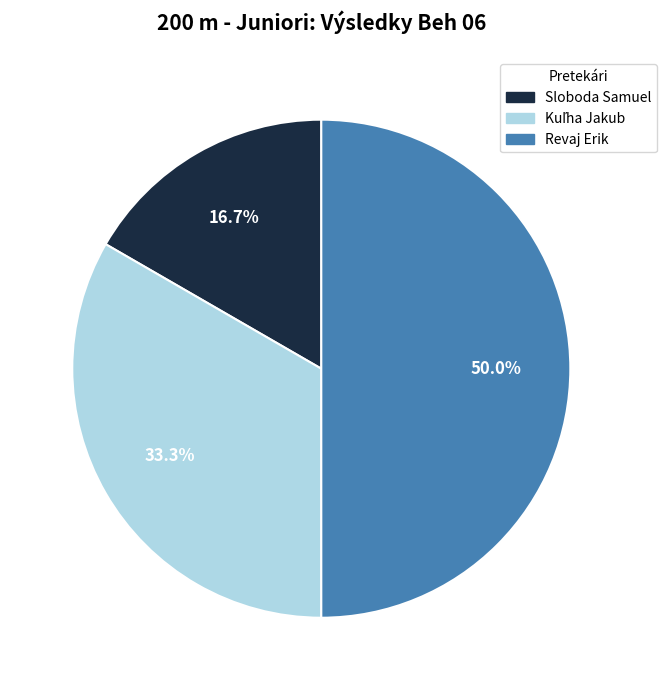

Count the number of slices in the pie.

3